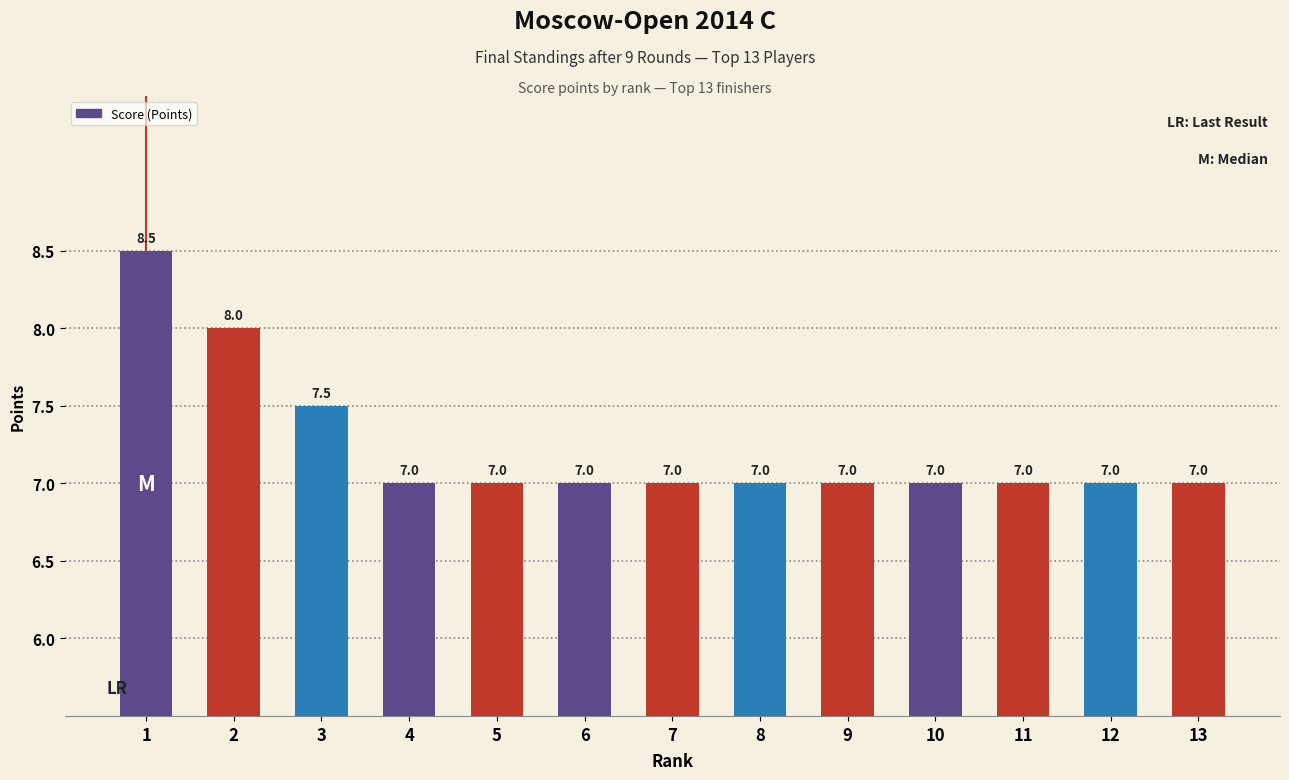

Are the bars horizontal?

No